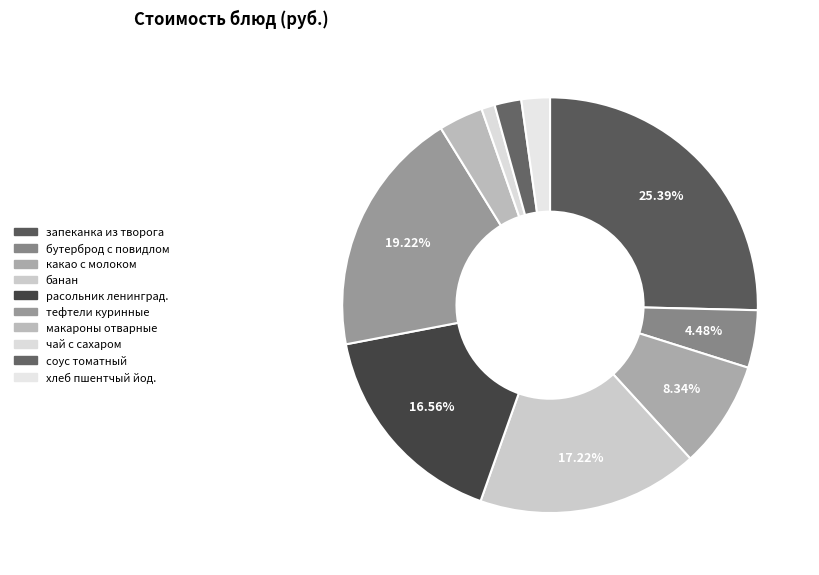

To the nearest percent, what portion does тефтели куринные represent?

19%